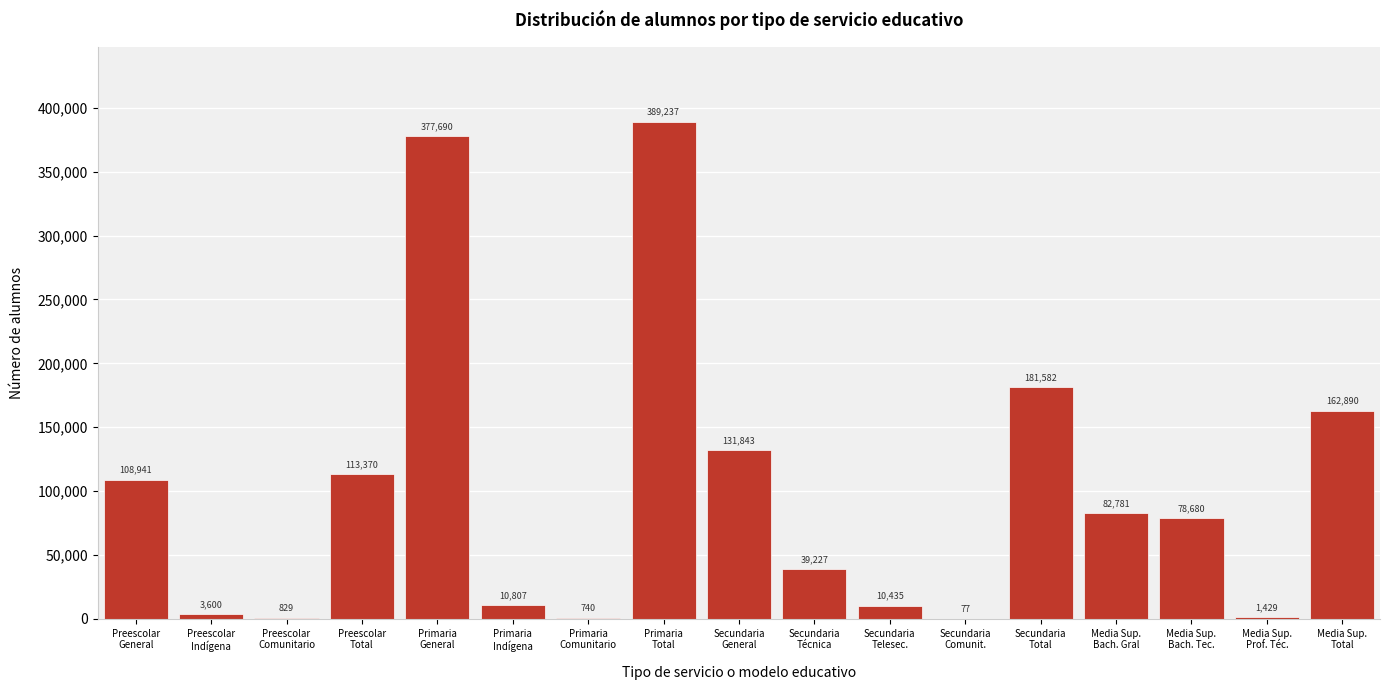

What is the sum of all values?

1694158